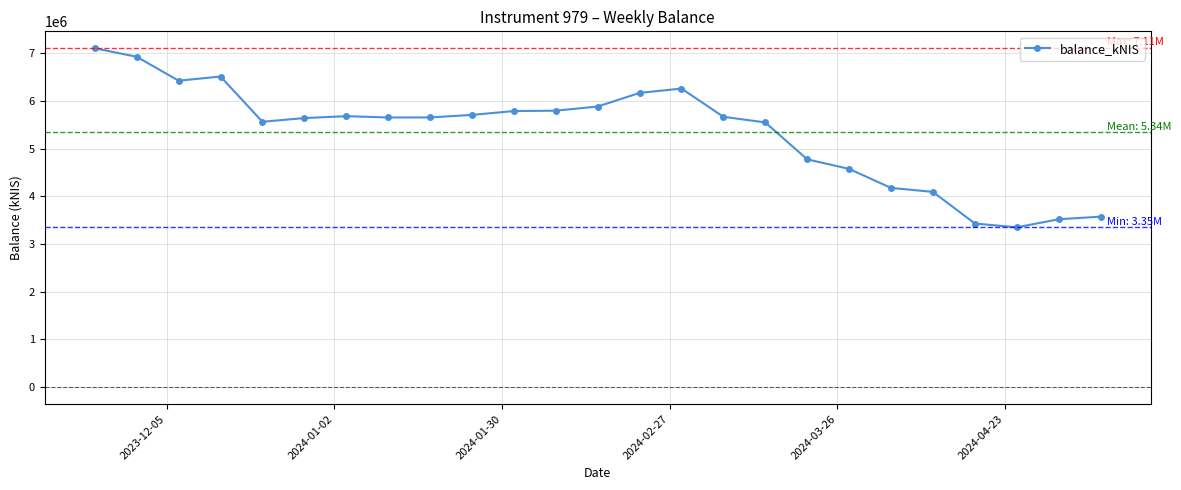

What is the minimum value shown in the chart?

3351123.6